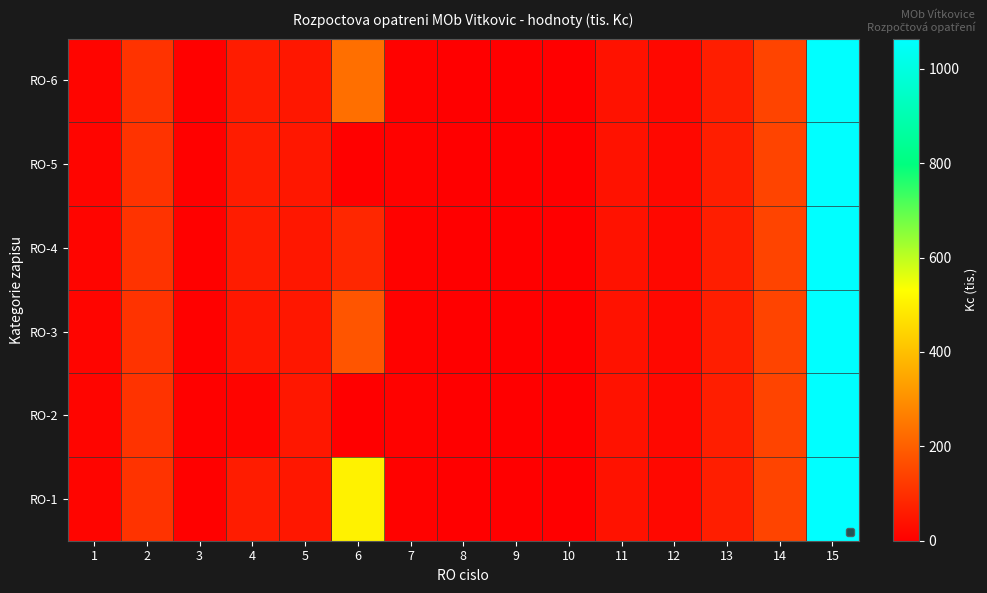

What is the sum of the values at 5 and 7?

58